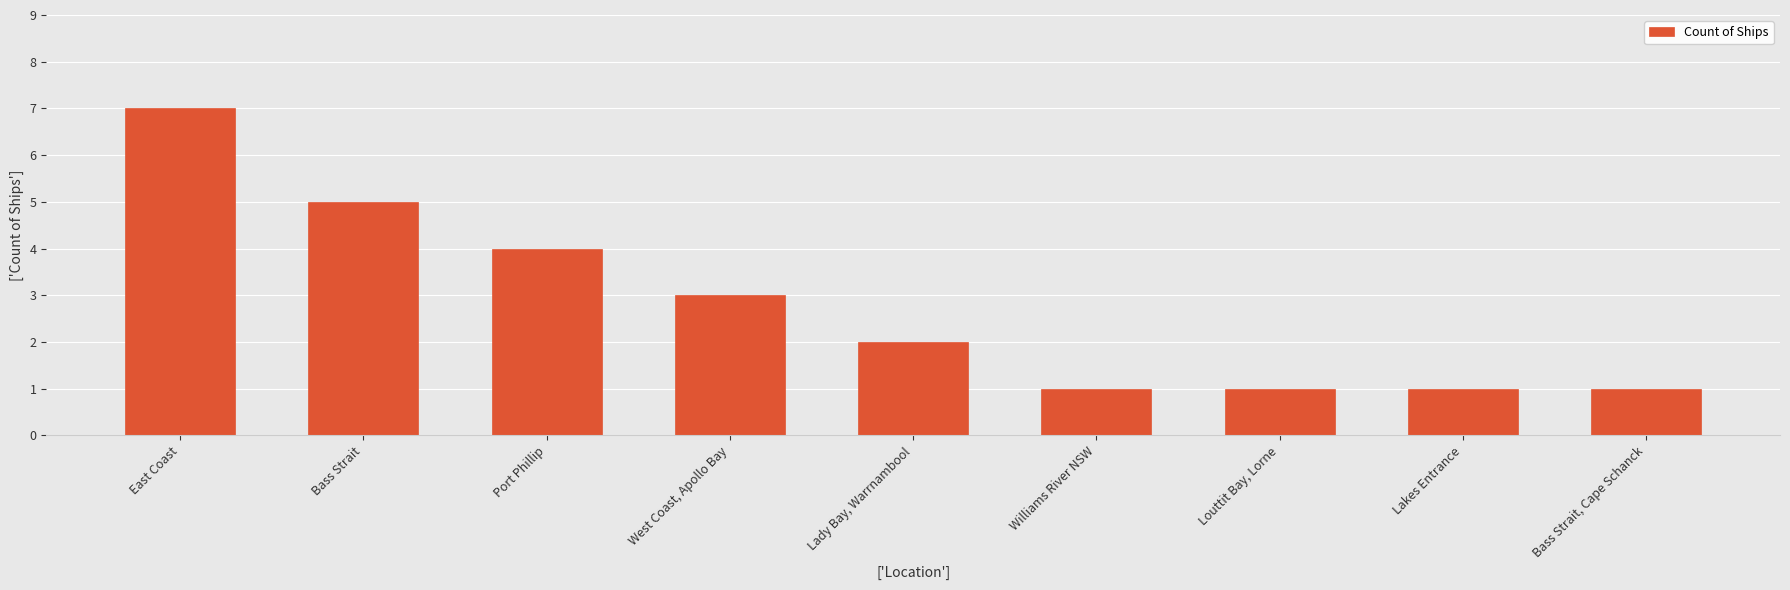

The chart shows a value of 5 at West Coast, Apollo Bay. True or false?

False